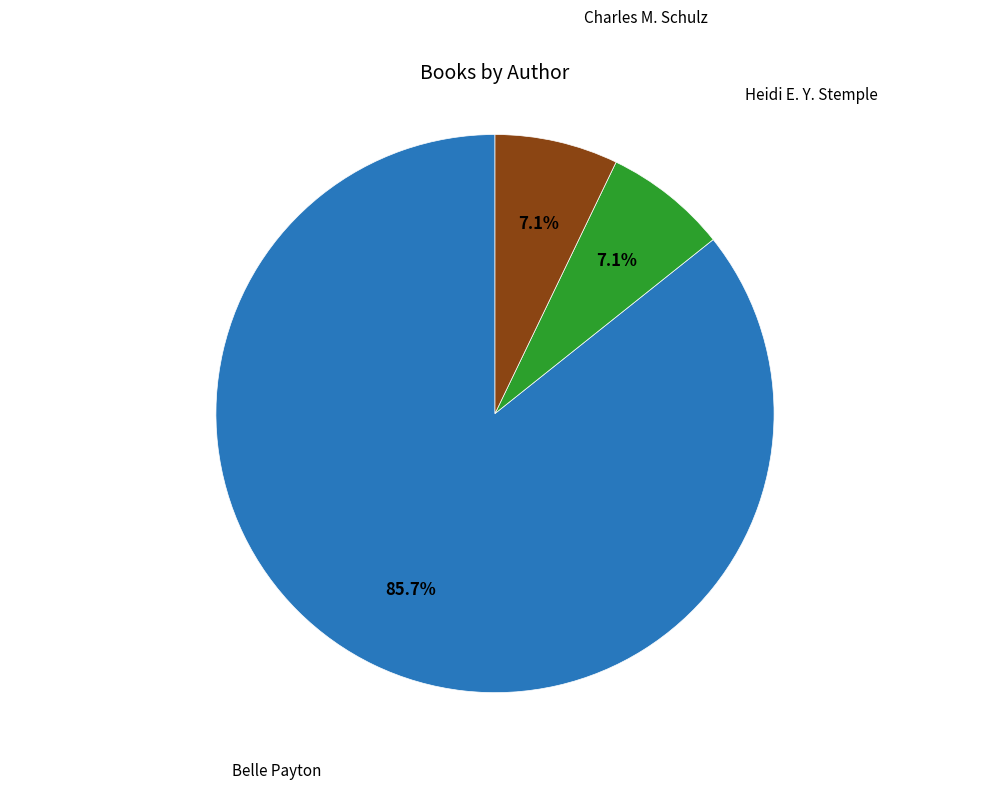

To the nearest percent, what is the average slice percentage?

33%